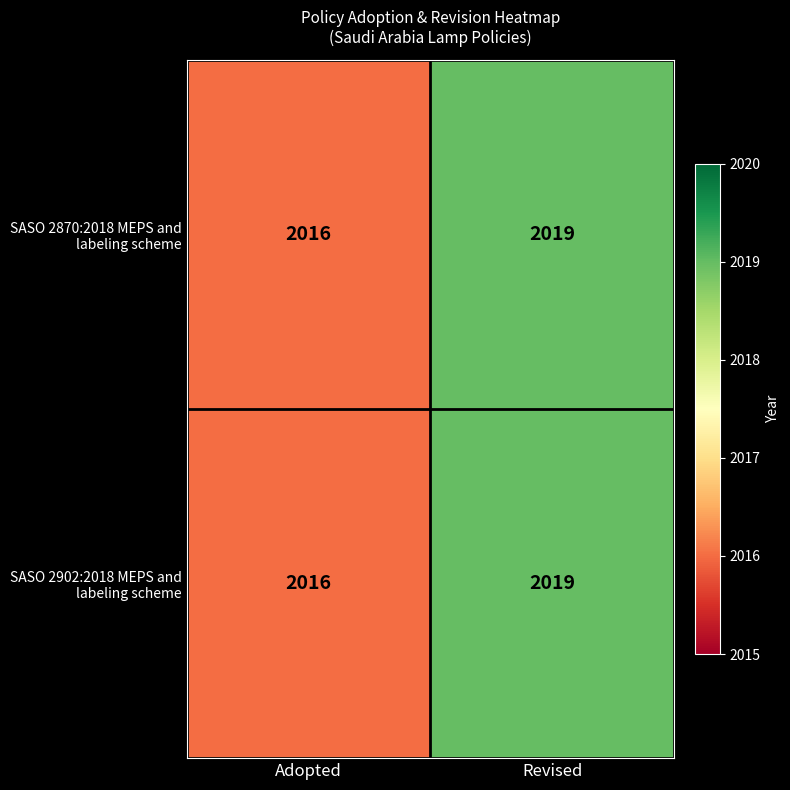

What is the maximum value shown in the chart?

2019